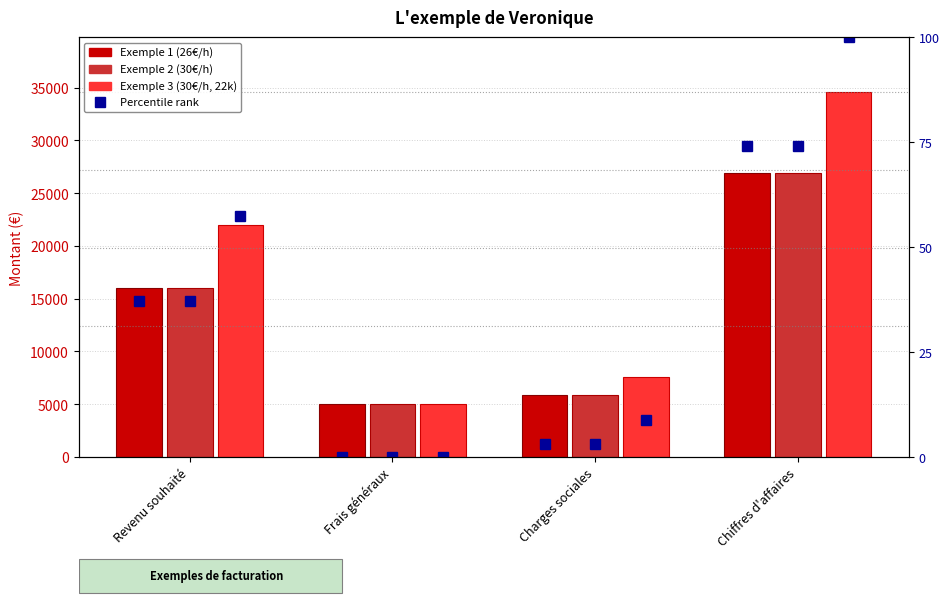

Is the value of Exemple 3 (30€/h, 22k) at Charges sociales greater than the value of Exemple 1 (26€/h) (rank) at Revenu souhaité?

Yes